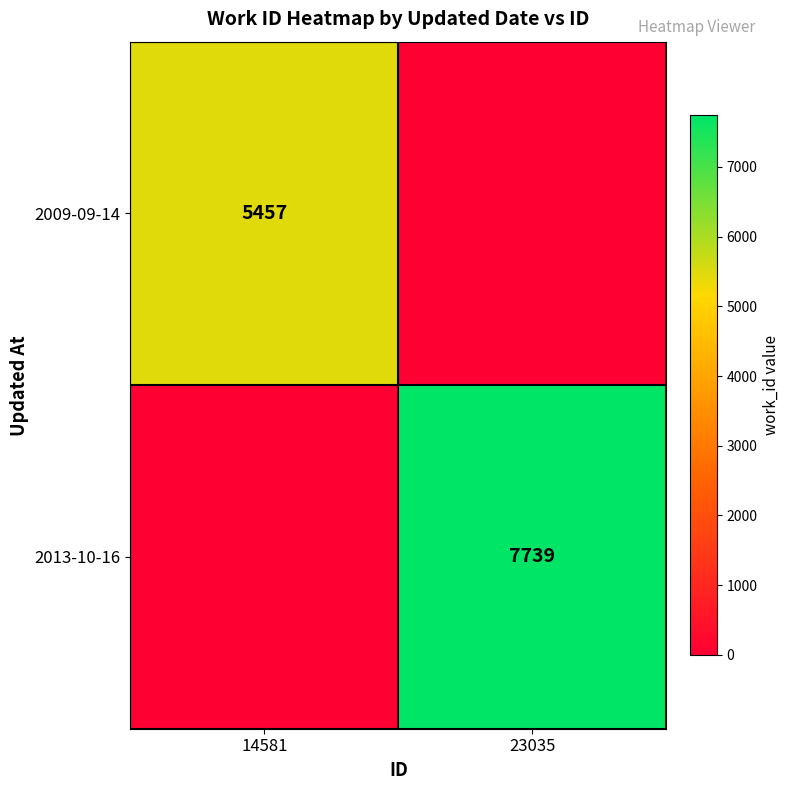

True or false: 2009-09-14 has a value of 5457 at 14581.

True